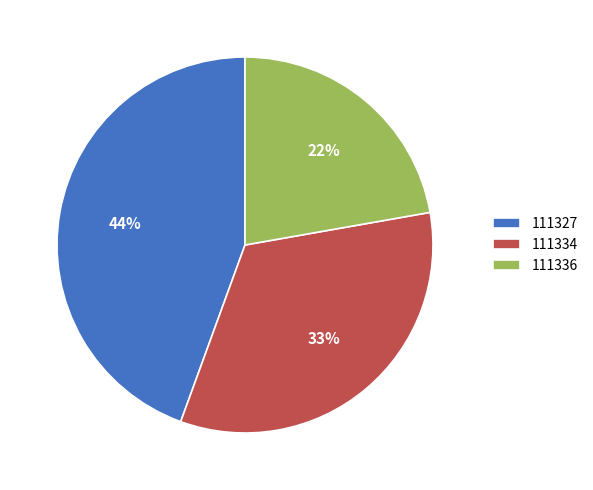

Is 111327 the majority of the pie?

No